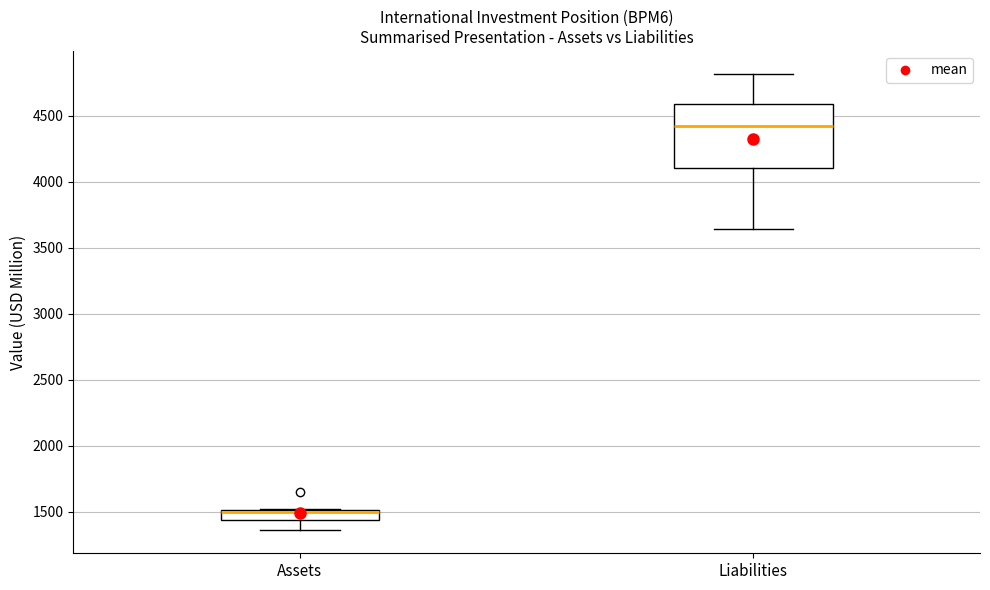

Where is the lower edge of the box for Liabilities on the y-axis? The values are not printed on the chart, so give them approximately, as read against the axis.

4100